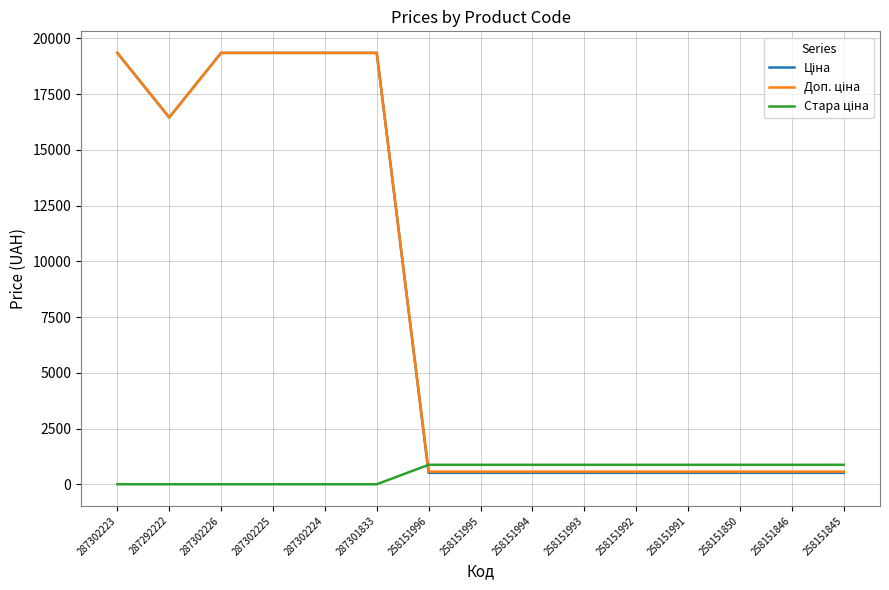

What is the spread (max minus min) of values at 258151993?

361.6